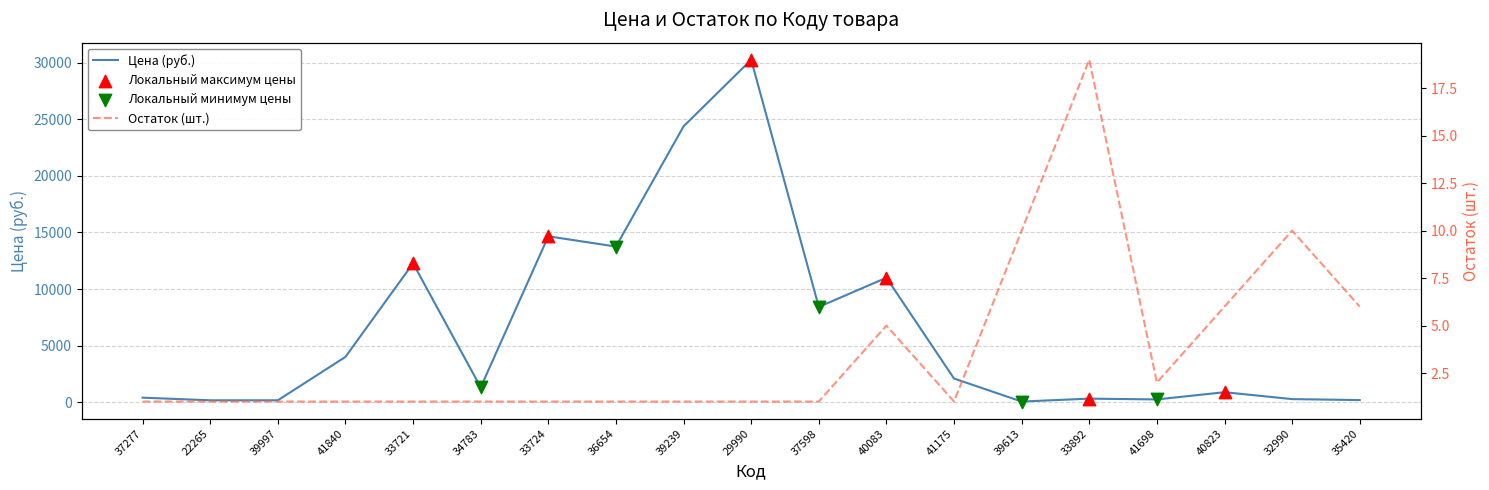

Is the value of Цена at 36654 greater than the value of Остаток at 39997?

Yes